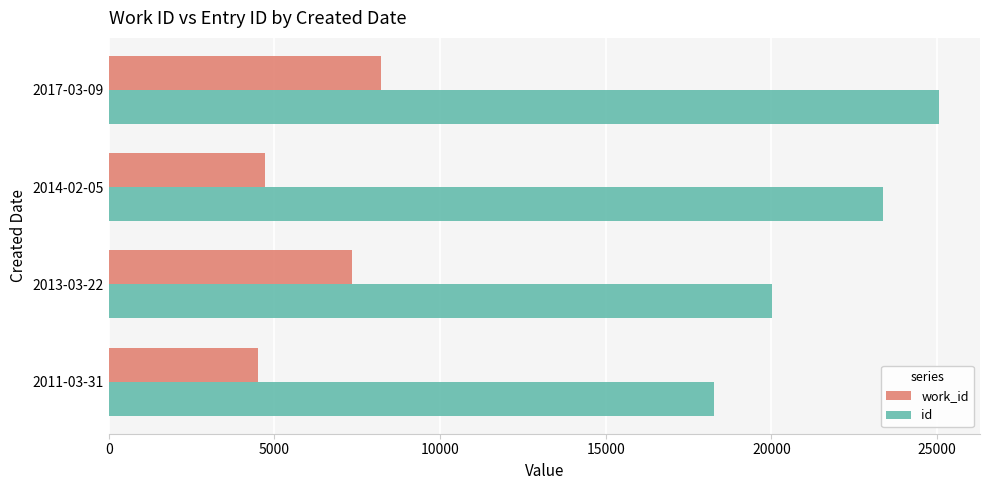

At how many categories does at least one series exceed 13329?

4